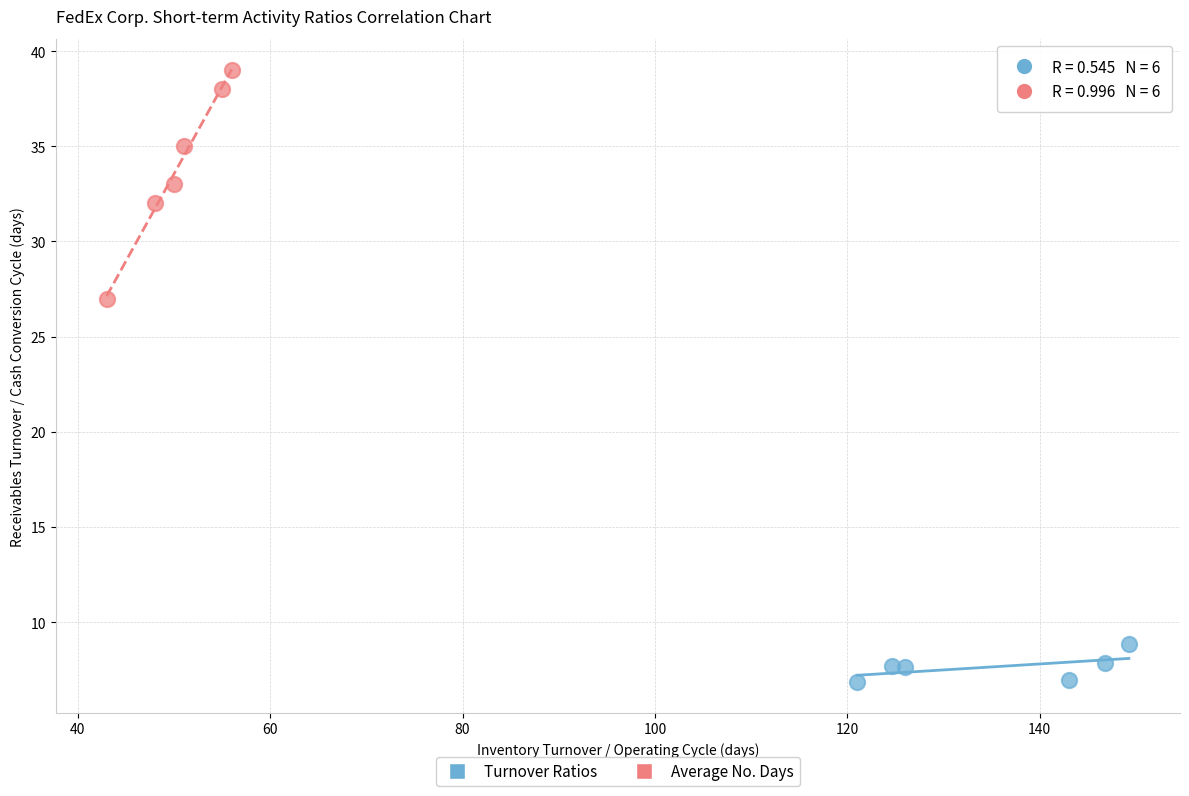

Which series reaches the maximum Y coordinate?

Average No. Days